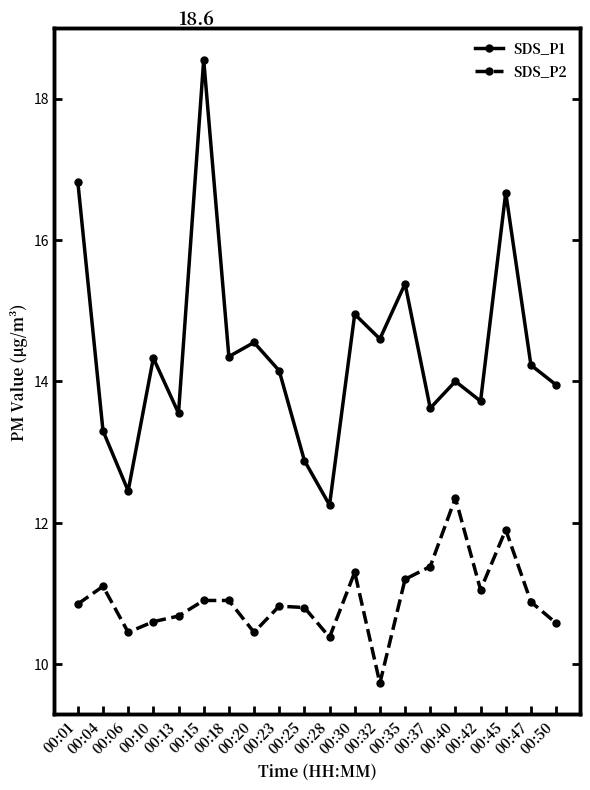

In SDS_P2, how many points are lower than both neighbors (excluding endpoints)?

5